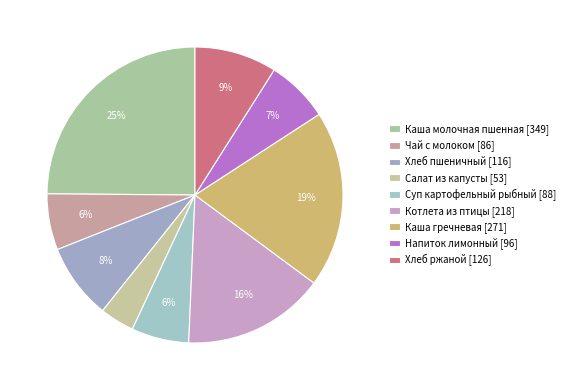

Do Напиток лимонный and Каша гречневая together represent more than half of the pie?

No